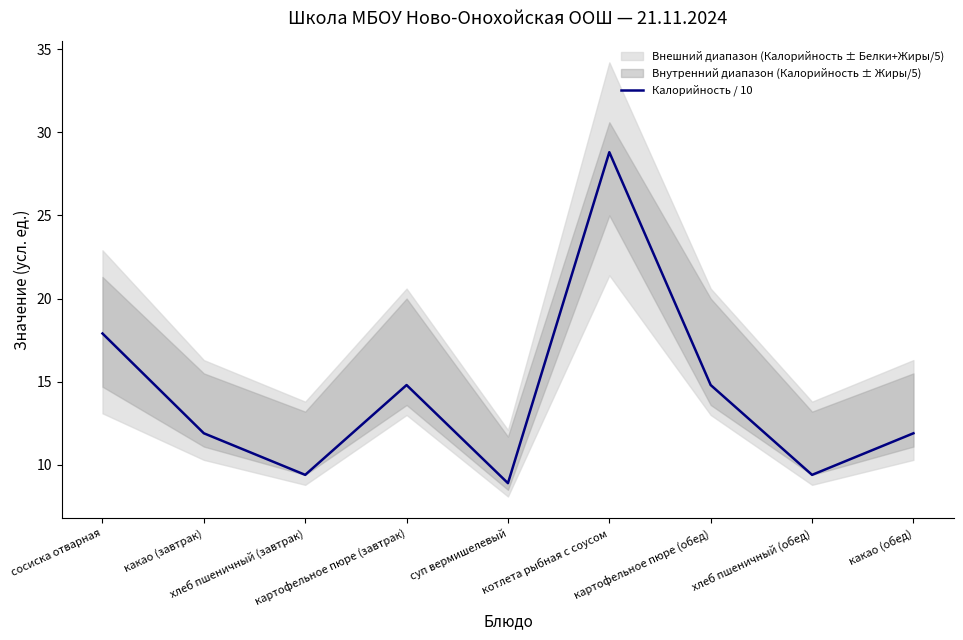

What position from the left is суп вермишелевый?

5